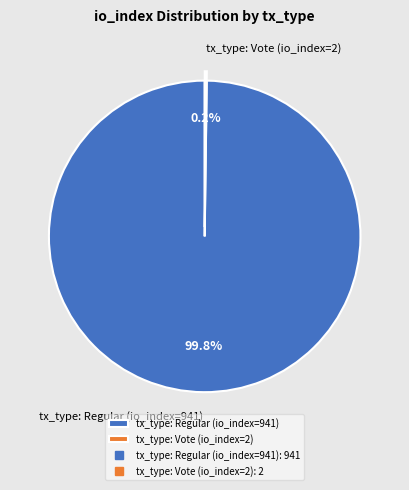

What percentage is NOT represented by tx_type: Regular (io_index=941)?

0.2%